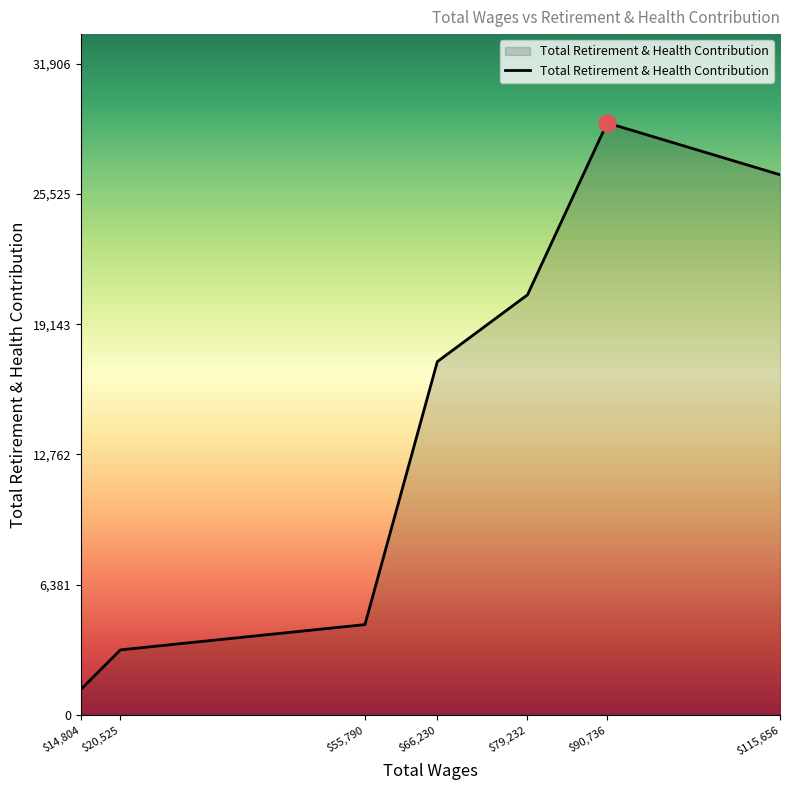

The value at $20,525 is 1247. True or false?

False